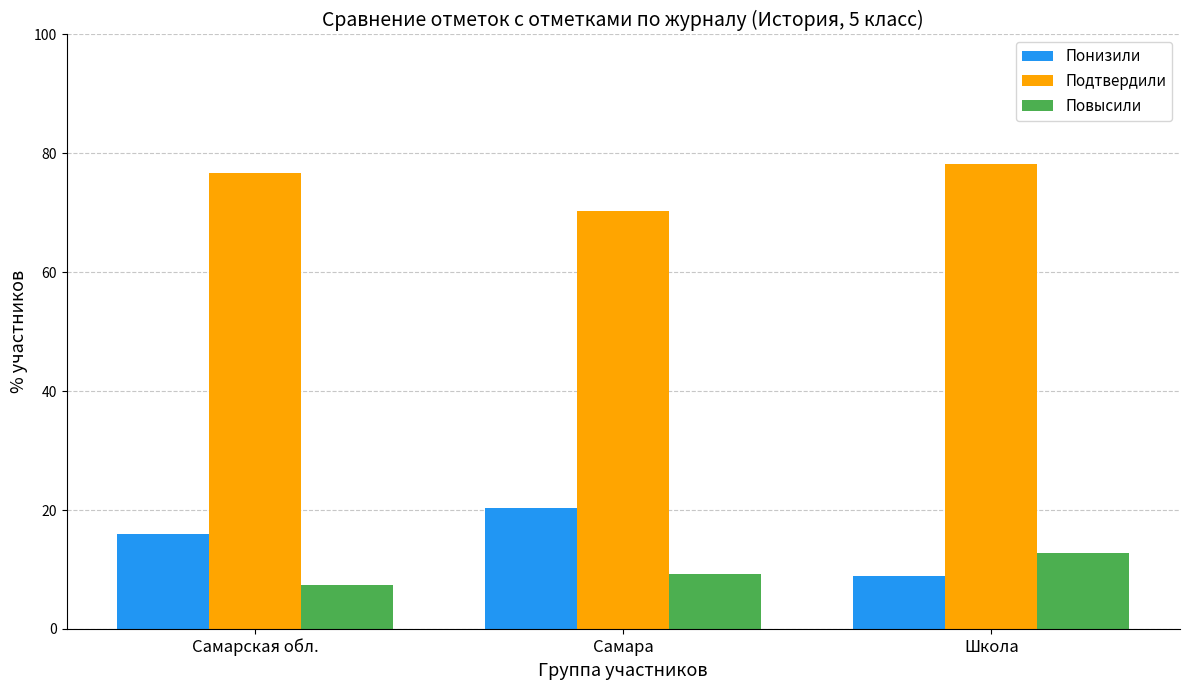

What is the sum of all Понизили values?

45.2